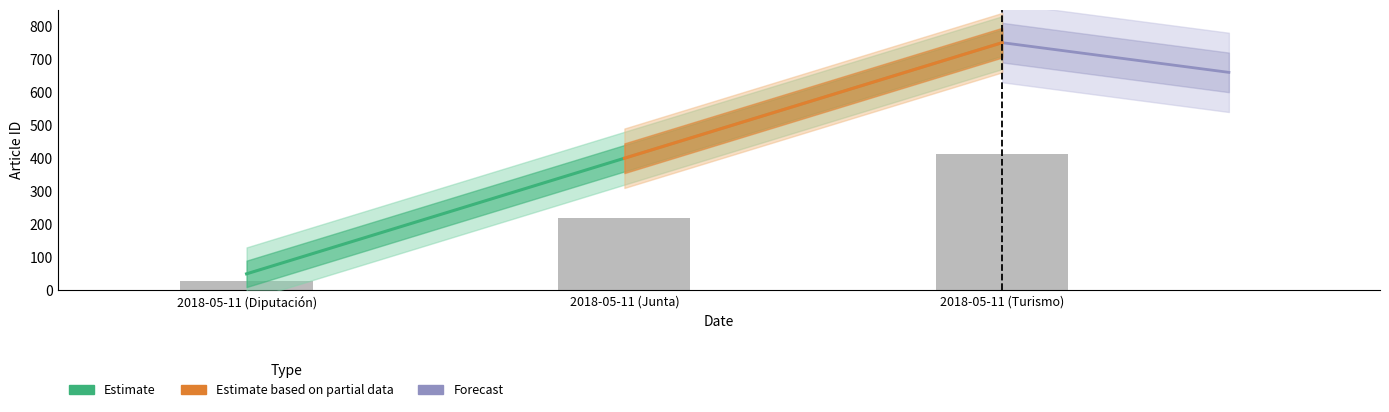

What is the change in value from 2018-05-11 (Diputación) to 2018-05-11 (Junta)?

+350